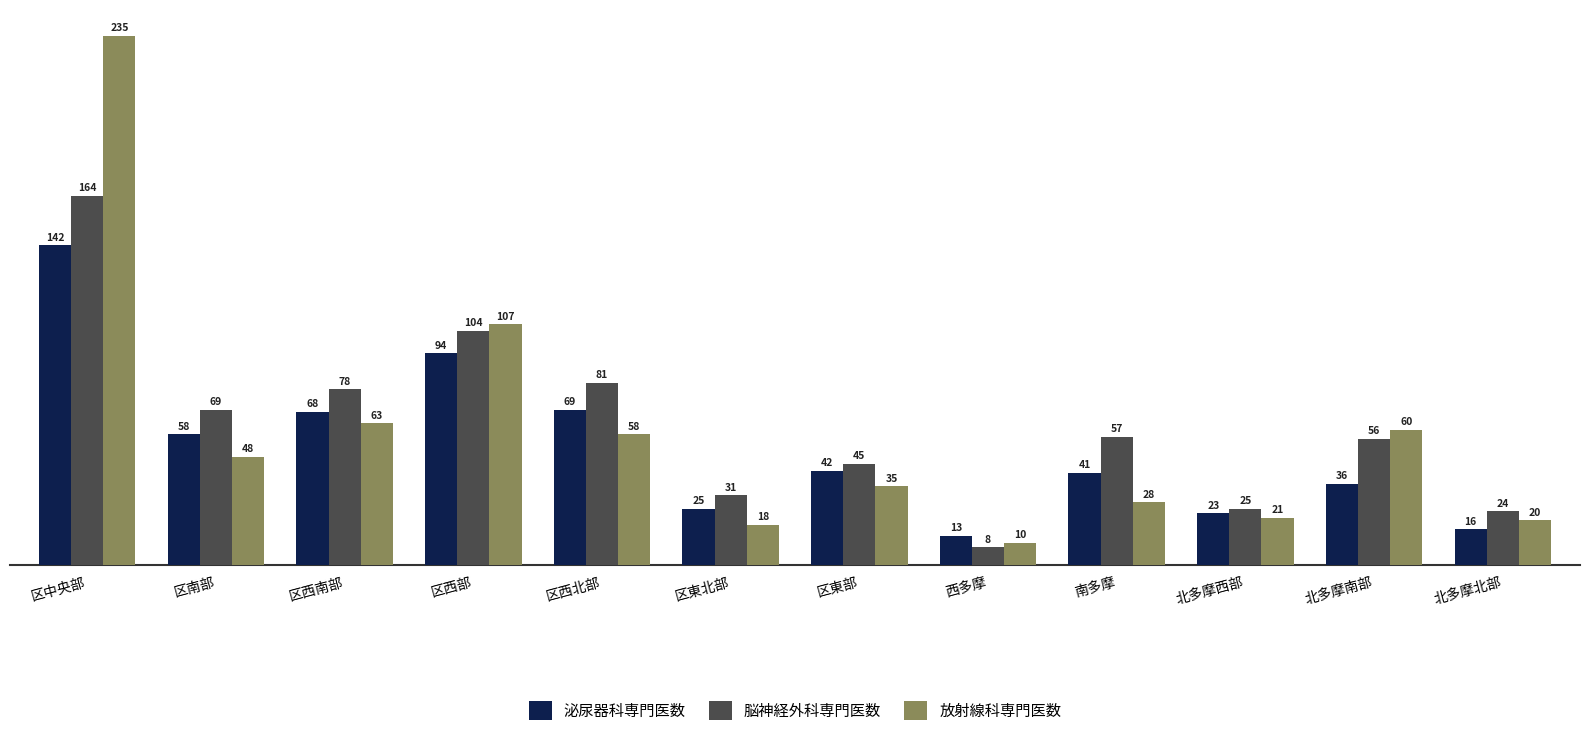

What value does the 泌尿器科専門医数 series have at 西多摩?

13